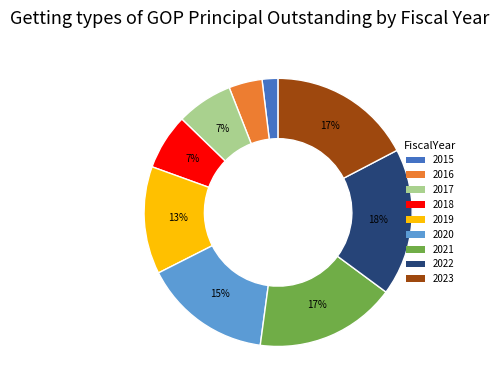

Does any single category account for the majority?

No